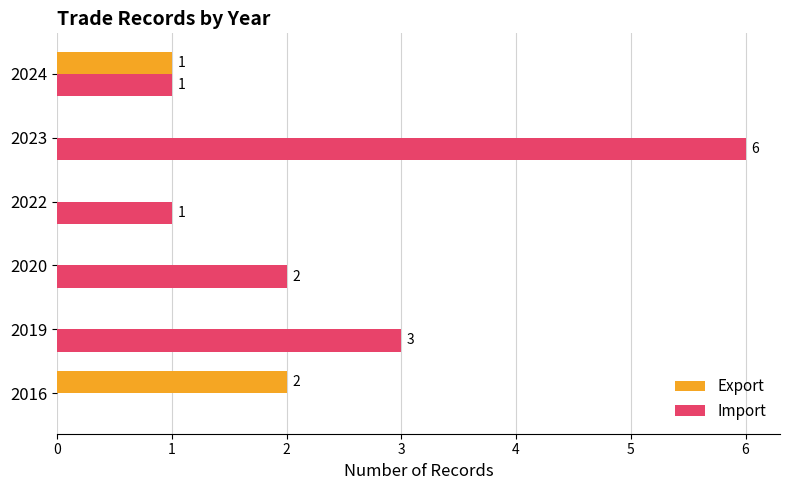

At which category is the sum across all series the highest?

2023